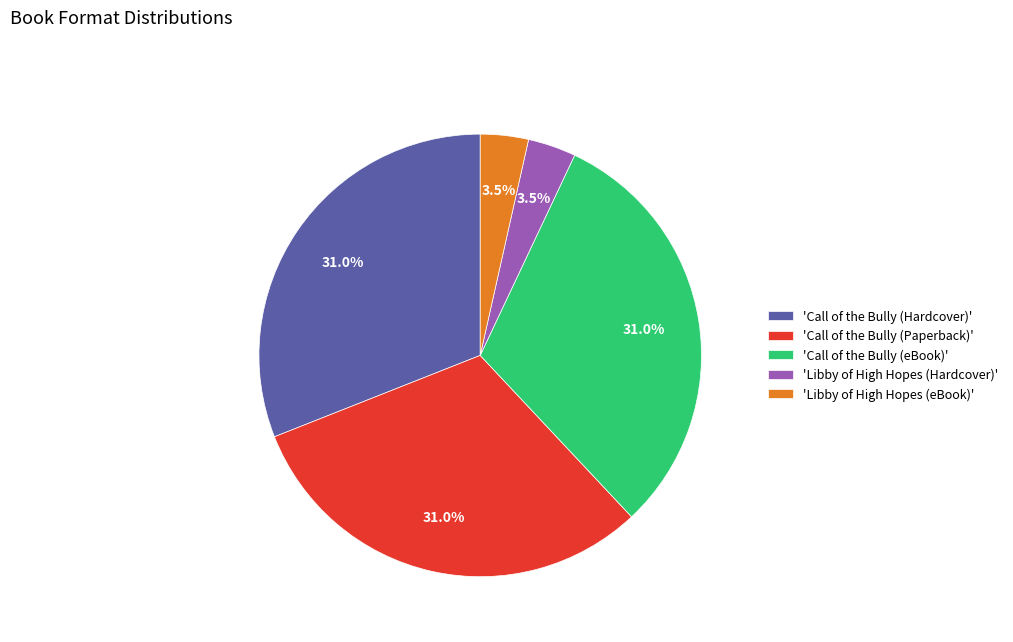

Combined, what portion of the pie is 'Libby of High Hopes (Hardcover)' and 'Libby of High Hopes (eBook)'?

7.0%